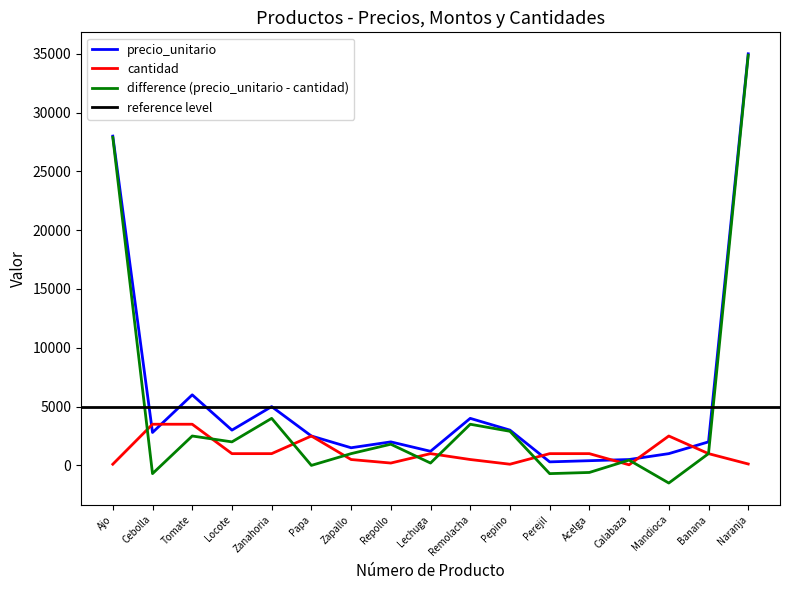

How many times do cantidad and precio_unitario cross each other?

6